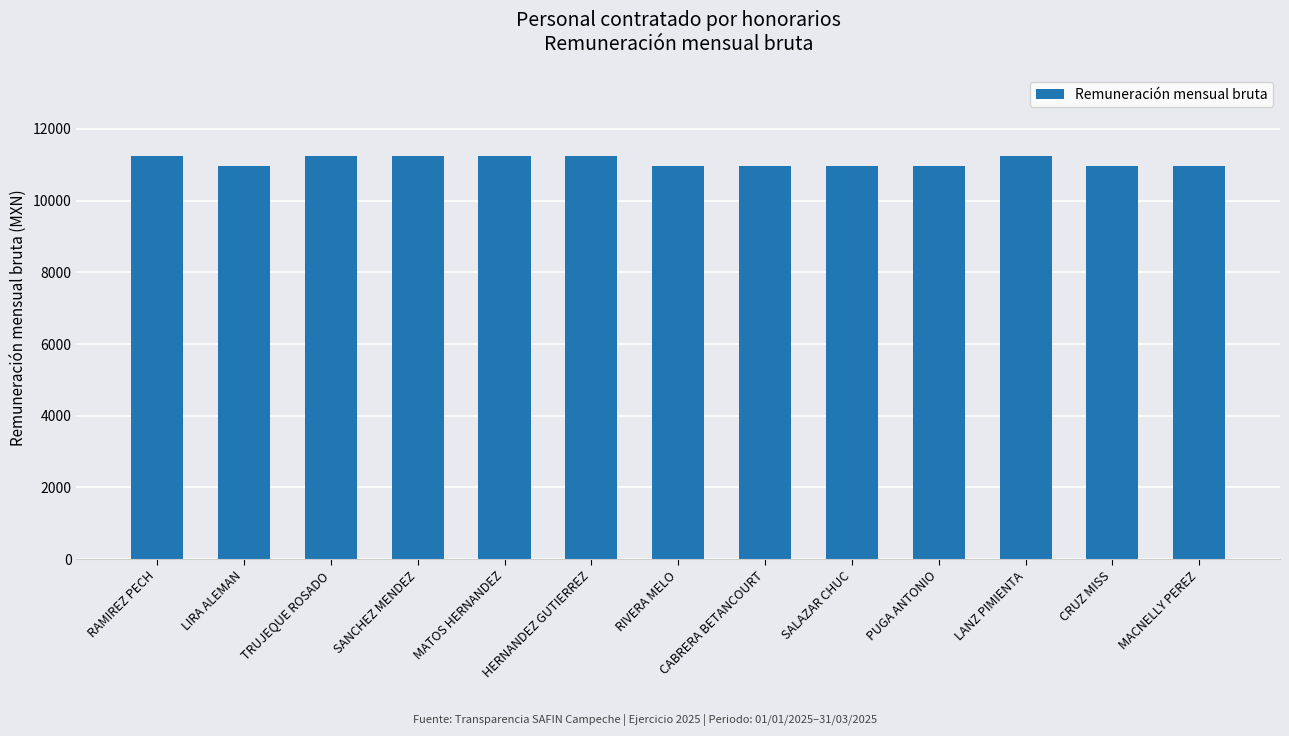

What is the ratio of the value at RIVERA MELO to the value at PUGA ANTONIO?

1.0